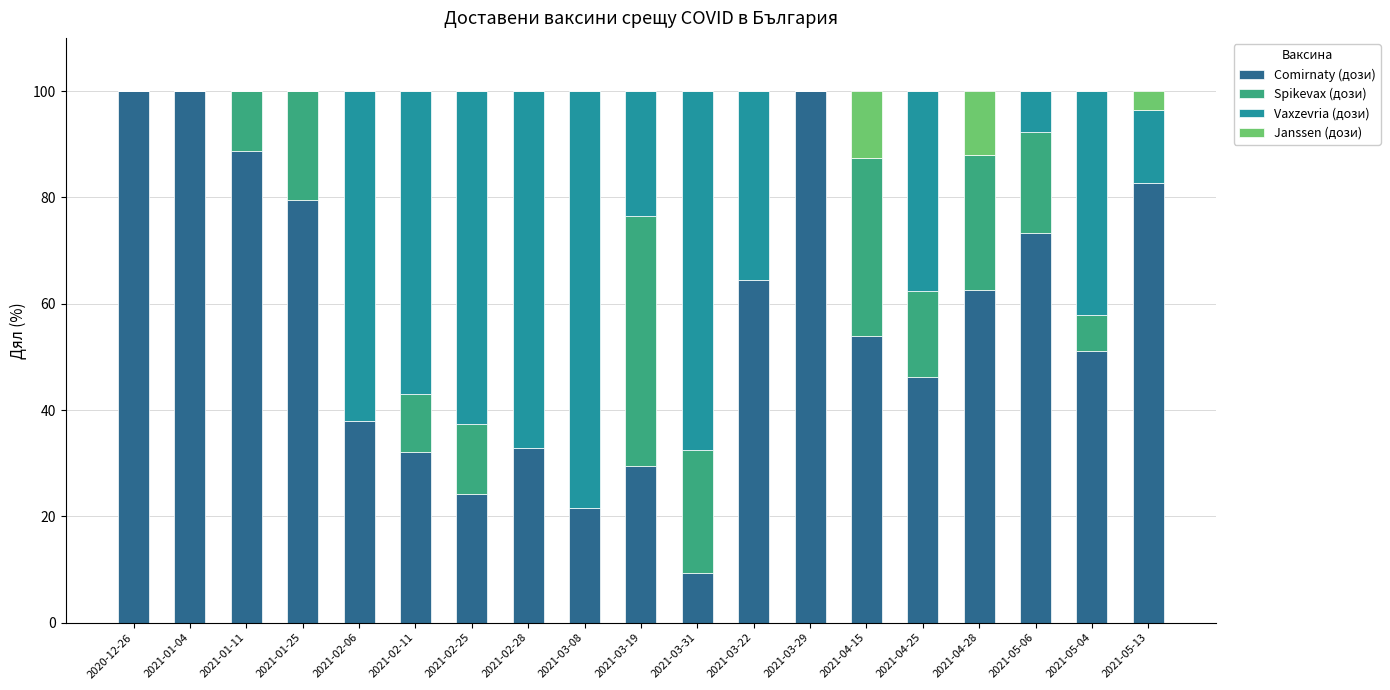

What are all the series names shown in the legend?

Comirnaty (дози), Spikevax (дози), Vaxzevria (дози), Janssen (дози)